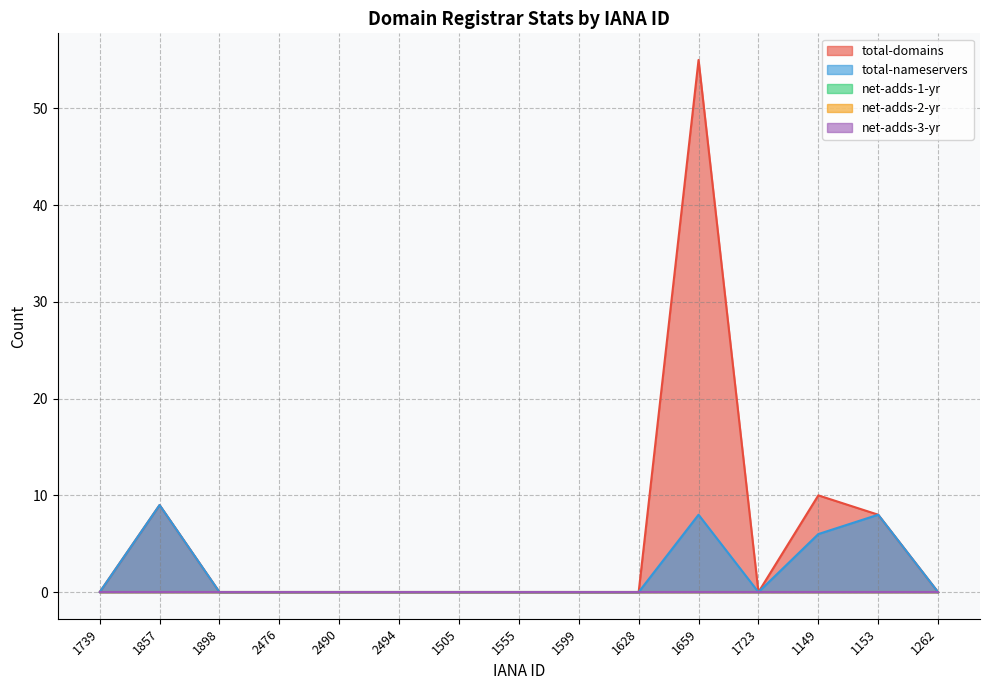

What are all the series names shown in the legend?

total-domains, total-nameservers, net-adds-1-yr, net-adds-2-yr, net-adds-3-yr